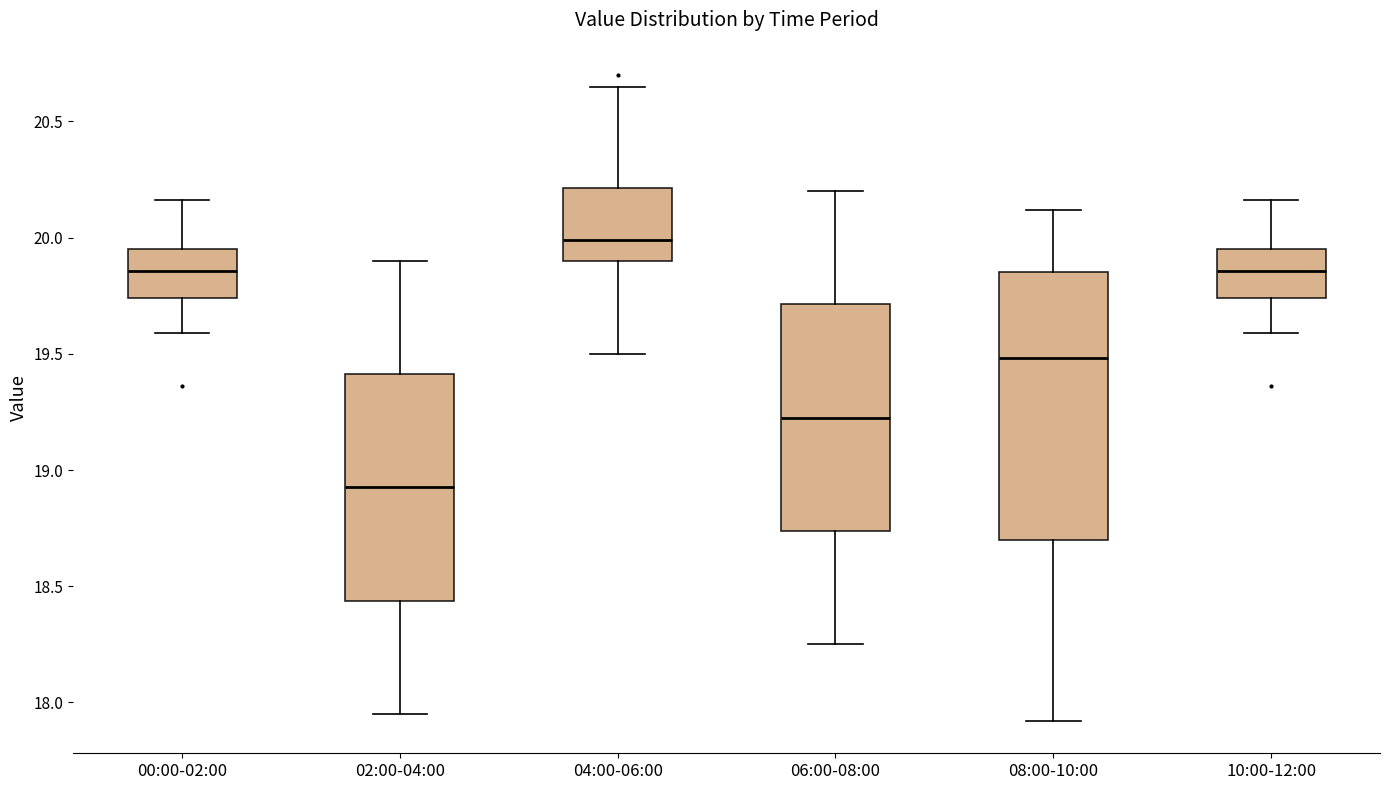

Where is the lower edge of the box for 08:00-10:00 on the y-axis? The values are not printed on the chart, so give them approximately, as read against the axis.

18.70